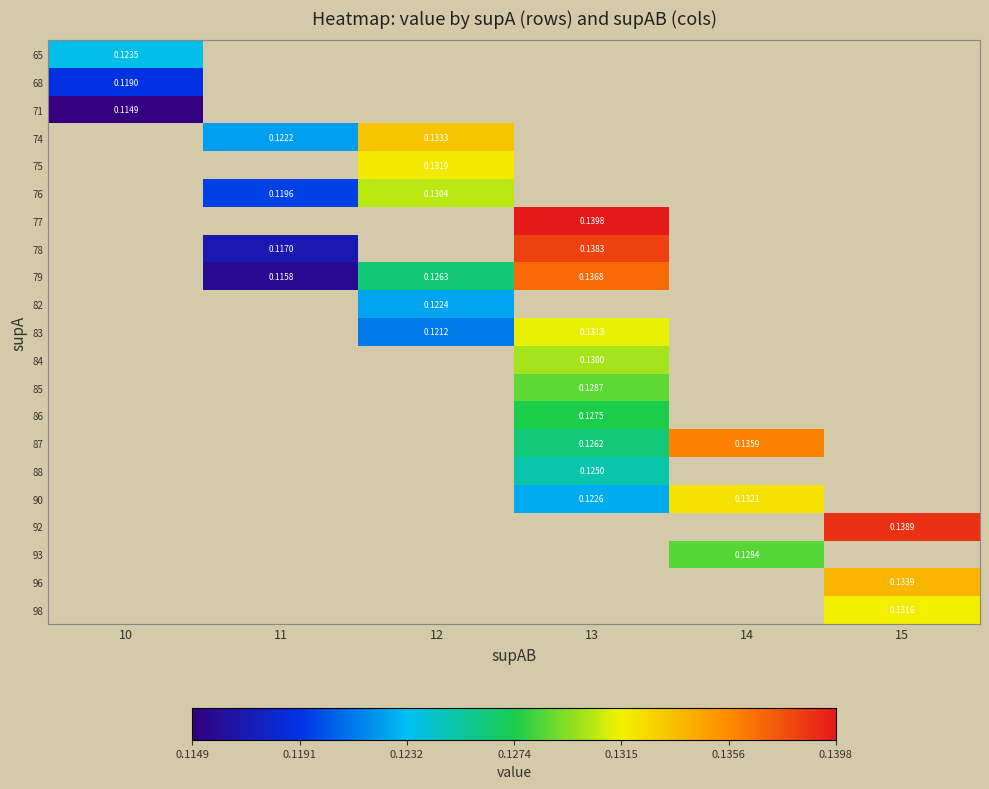

At which label does row_15 first exceed 0?

13